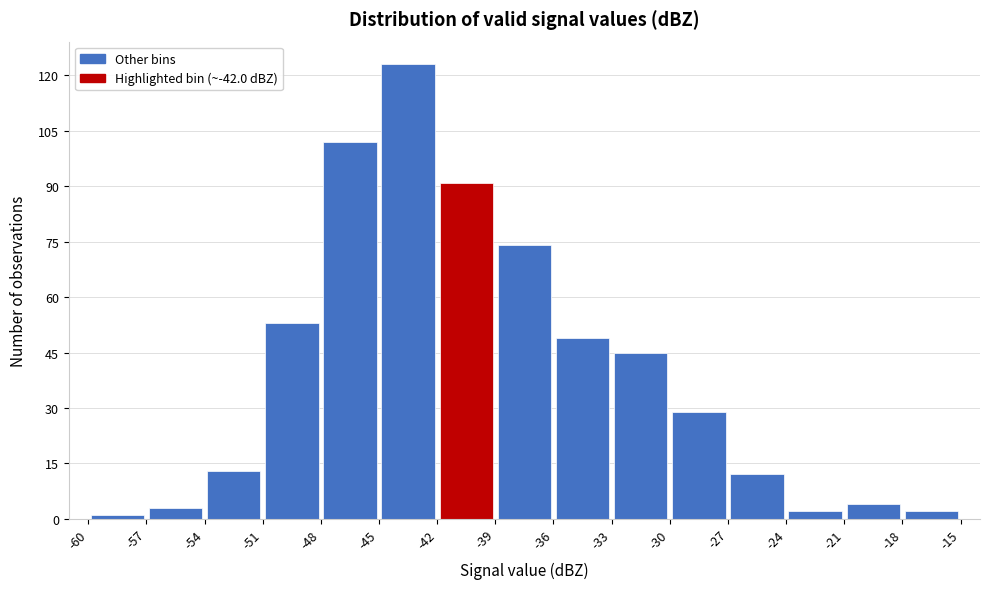

Reading left to right, list every bar in this chart as the range it spans on the x-axis followed by its height. The values are not printed on the chart, so give them approximately, as read against the axis.

-60 to -57: under 2
-57 to -54: 4
-54 to -51: 14
-51 to -48: 54
-48 to -45: 102
-45 to -42: 124
-42 to -39: 92
-39 to -36: 74
-36 to -33: 50
-33 to -30: 46
-30 to -27: 30
-27 to -24: 12
-24 to -21: 2
-21 to -18: 4
-18 to -15: 2